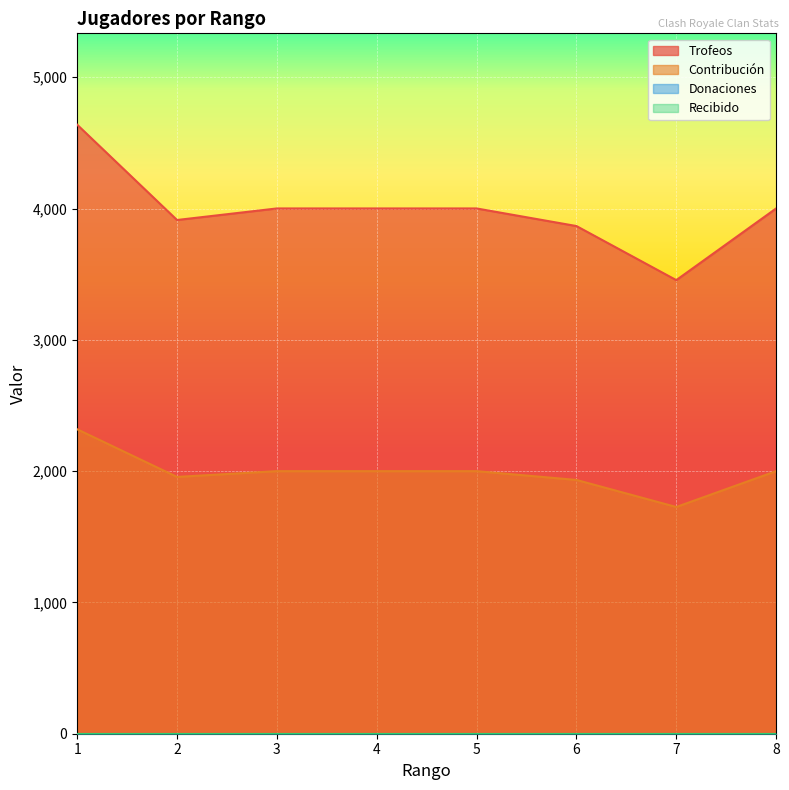

At which category does Trofeos reach its first local valley?

2